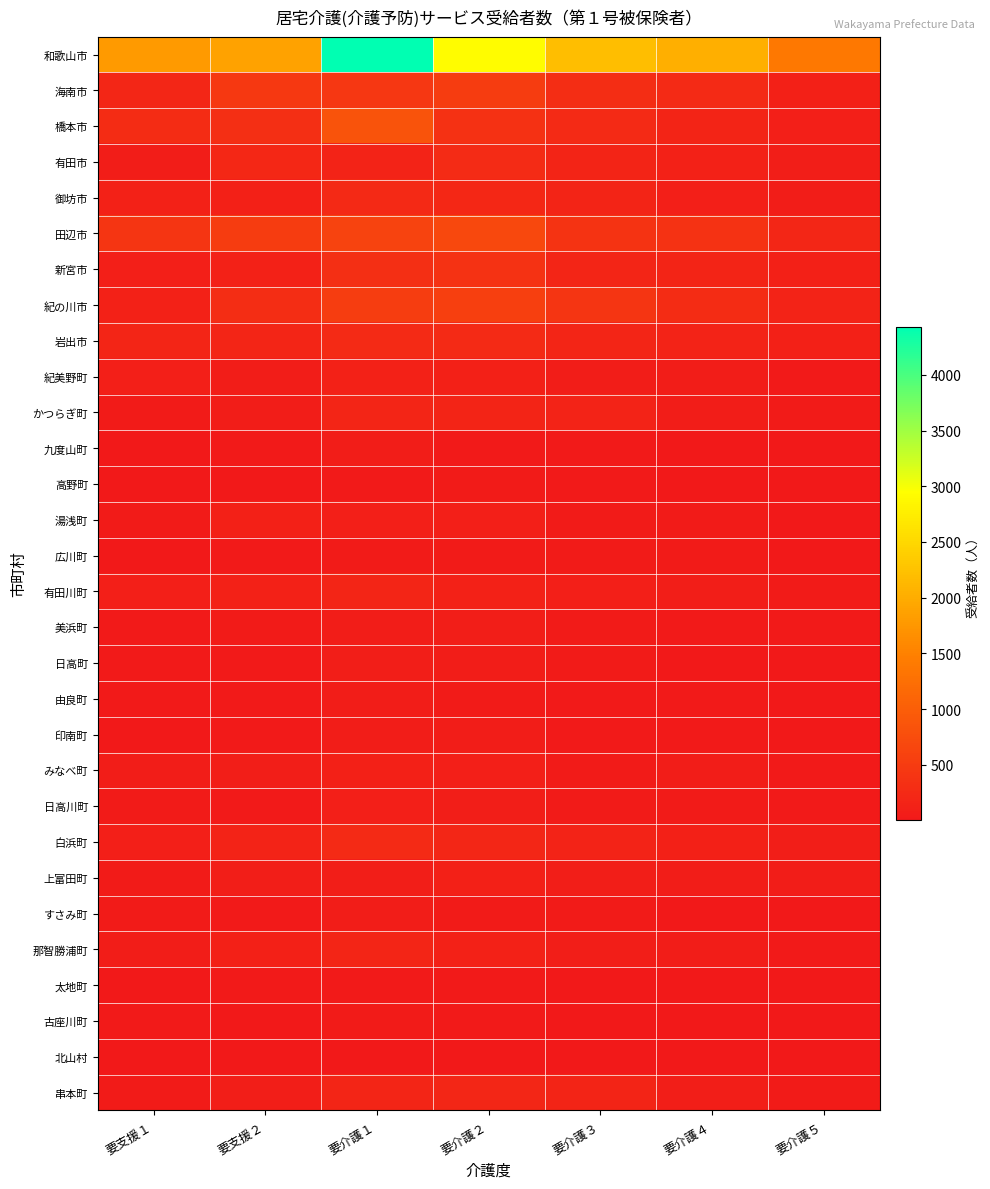

Between 要支援２ and 要介護５, which series saw the biggest shift?

和歌山市